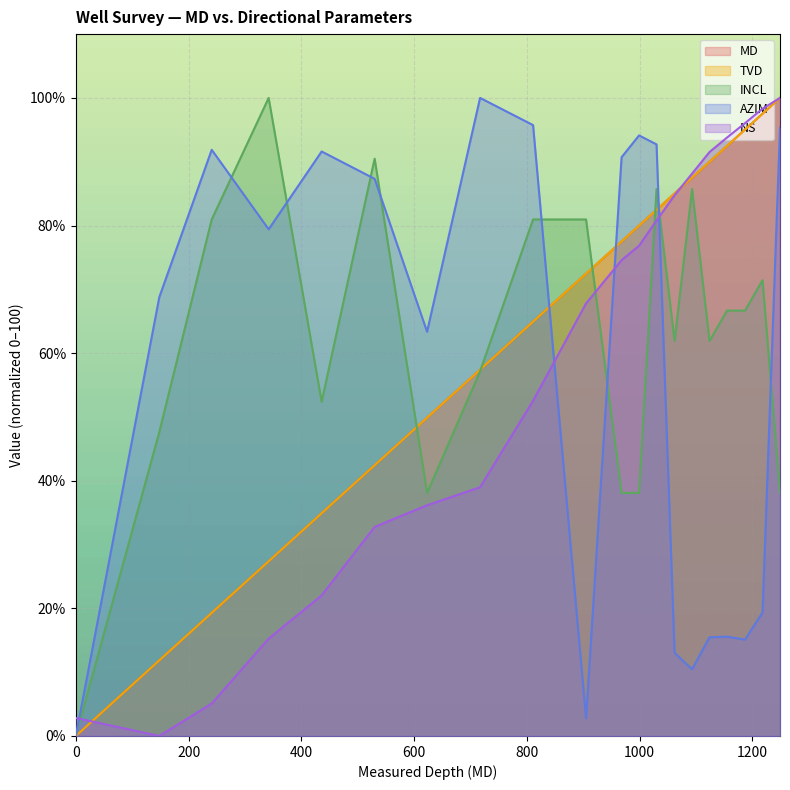

At which label does TVD reach its peak?

1249